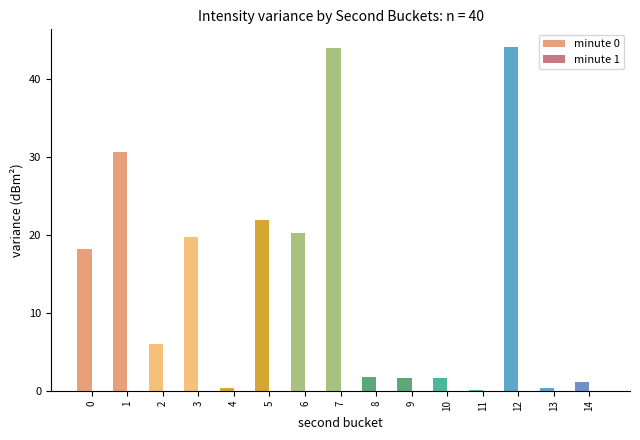

True or false: the data shows 11.7 at 0.

False